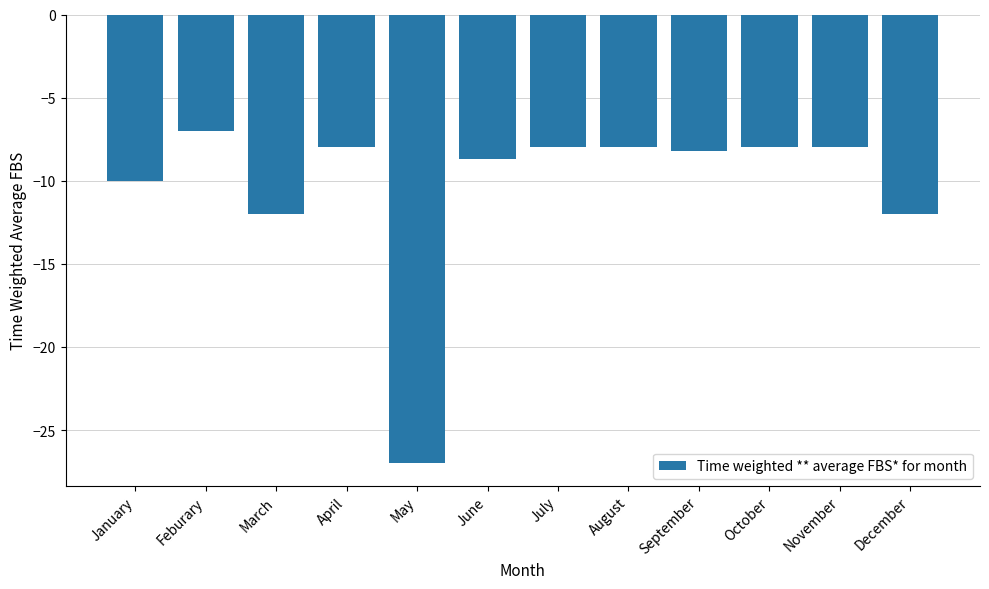

What is the change in value from June to October?

+0.7